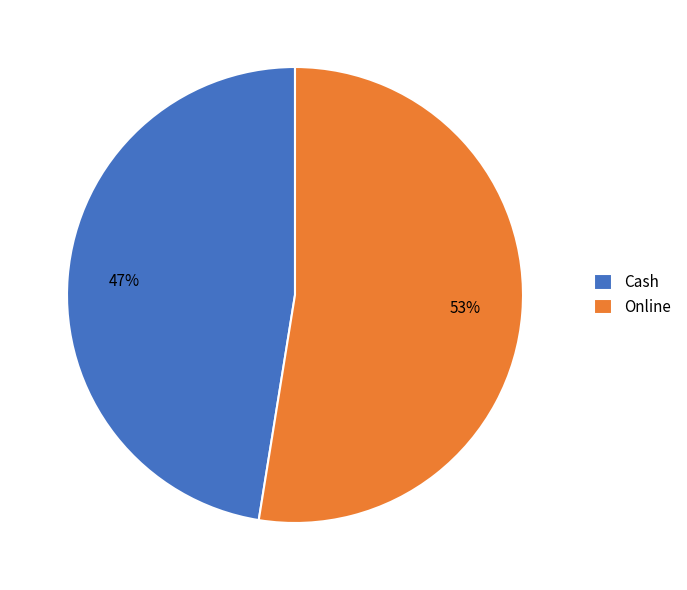

To the nearest percent, what is the average slice percentage?

50%